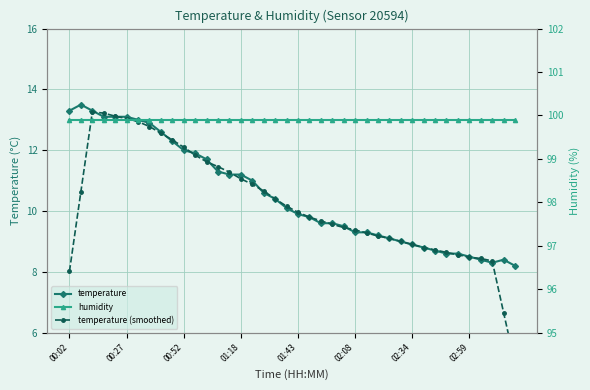

True or false: temperature has a value of 6.4 at 00:27.

False